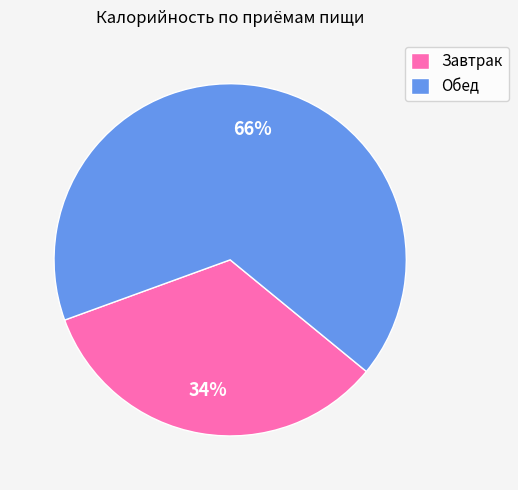

Rank the categories by value from lowest to highest.

Завтрак, Обед